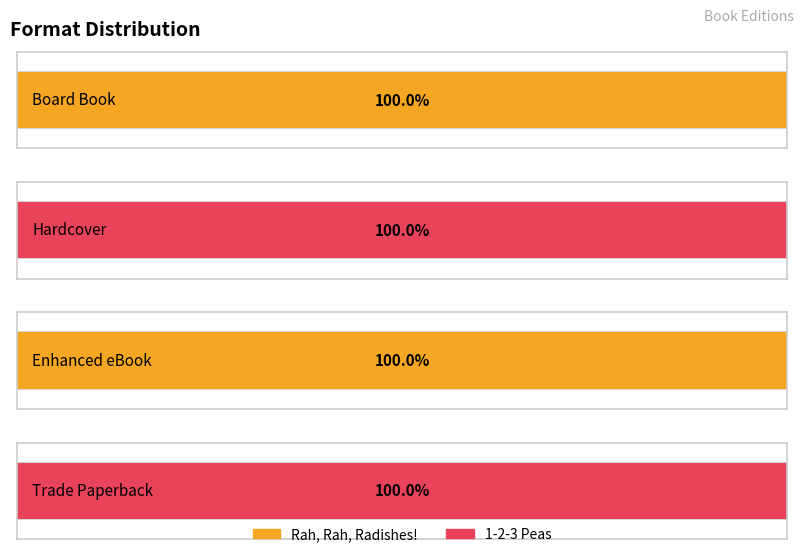

How many data points in Trade Paperback are less than 100274371?

1